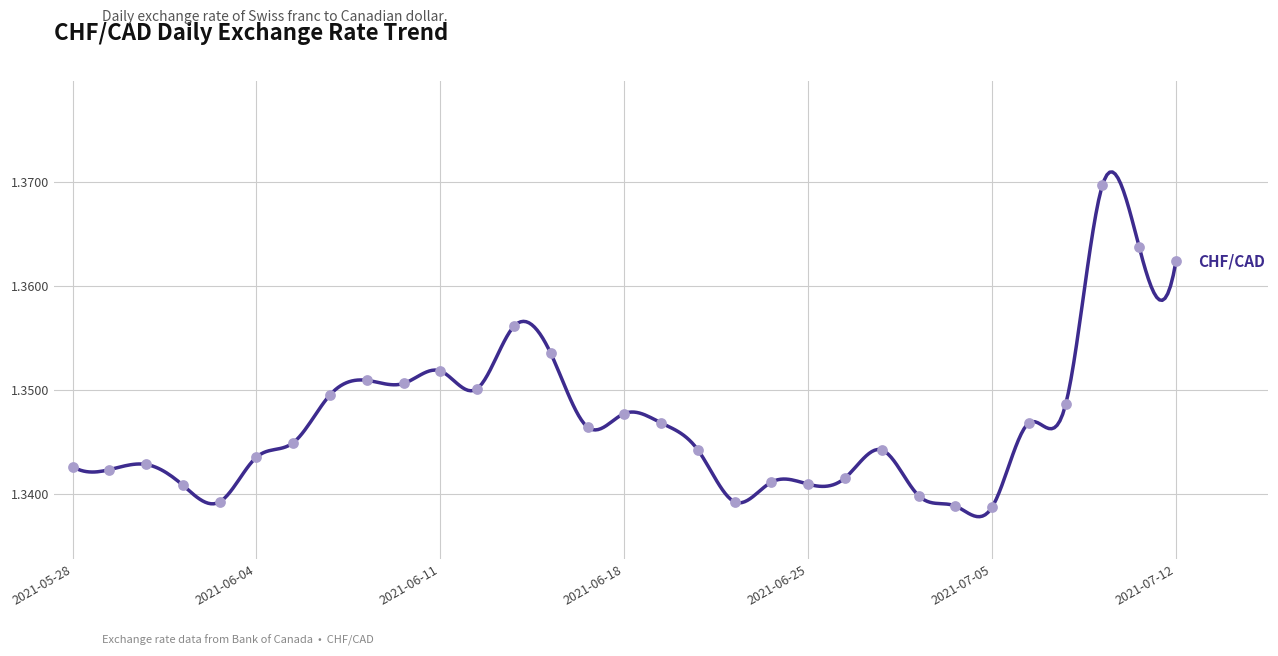

Approximately how many times larger is the value at 2021-06-17 compared to 2021-06-16?

1.0